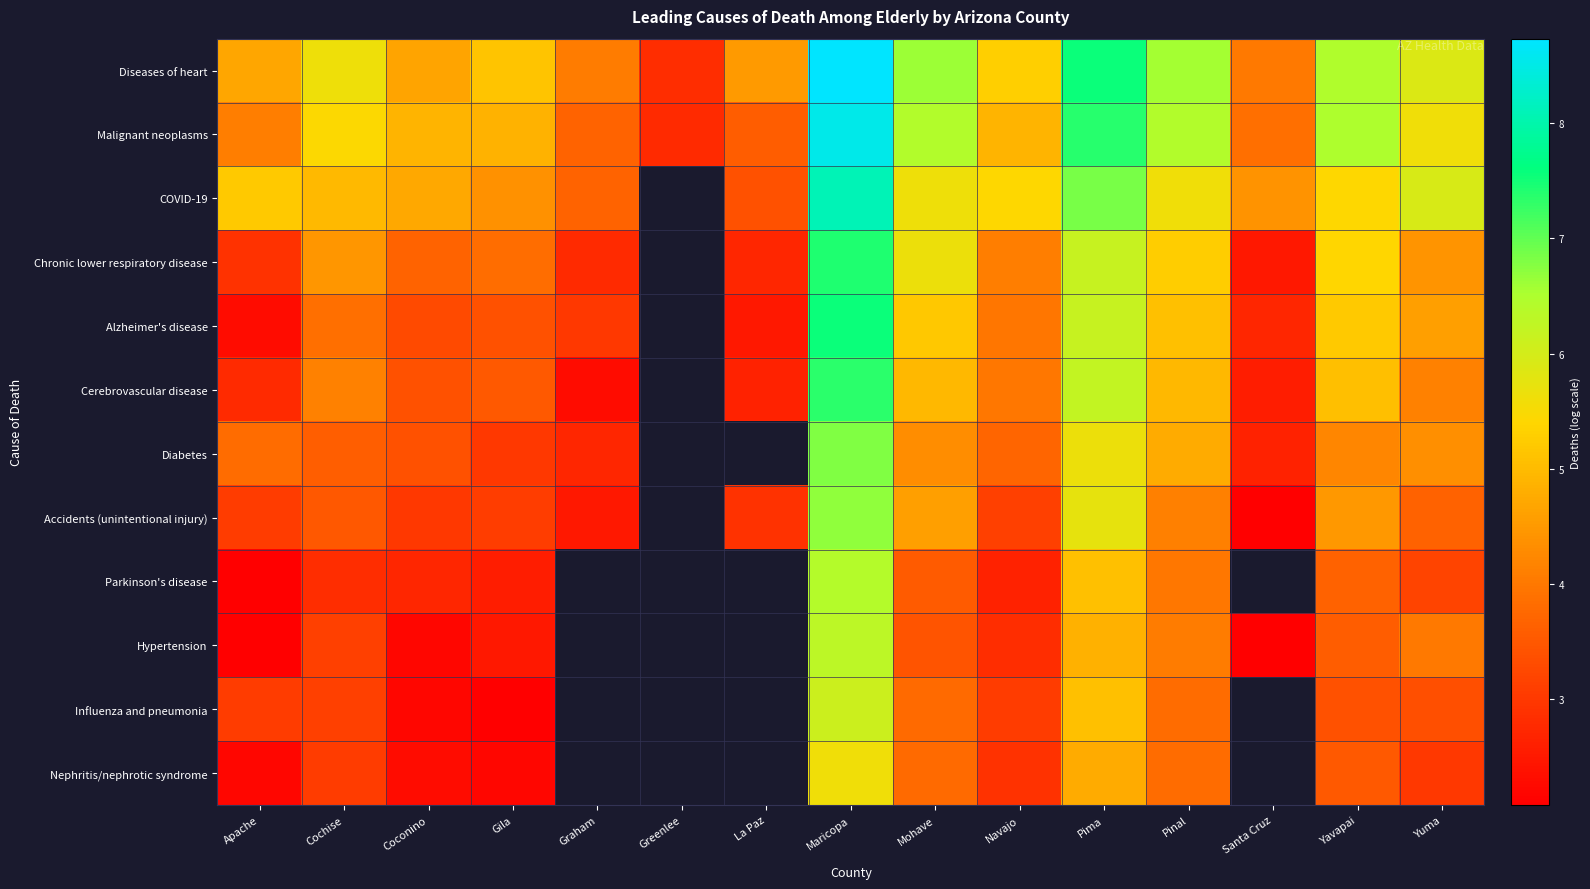

Is it true that Hypertension equals 5.1 at Navajo?

False